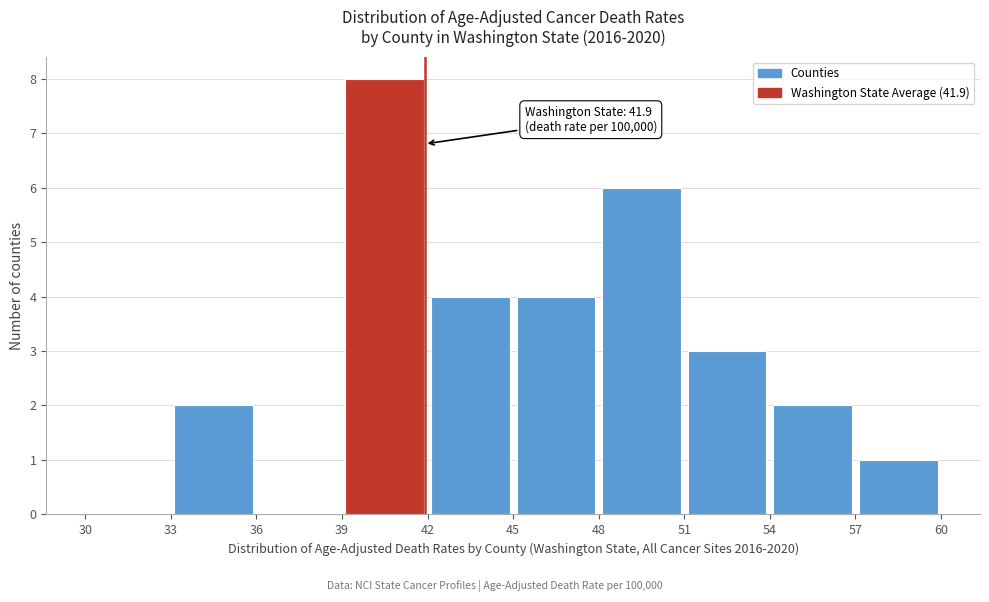

Over which range of the x-axis is the bar tallest?

39 to 42